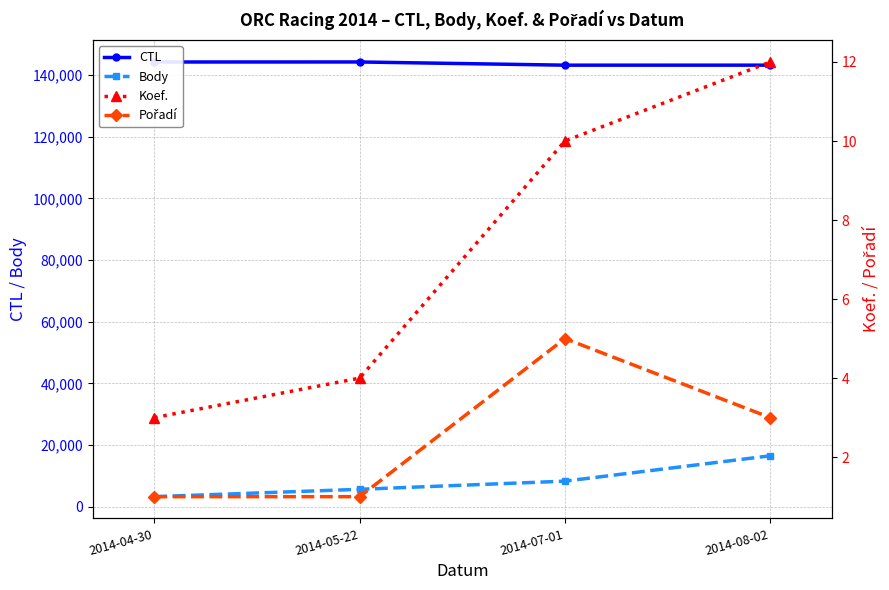

Does the chart have visible grid lines?

Yes